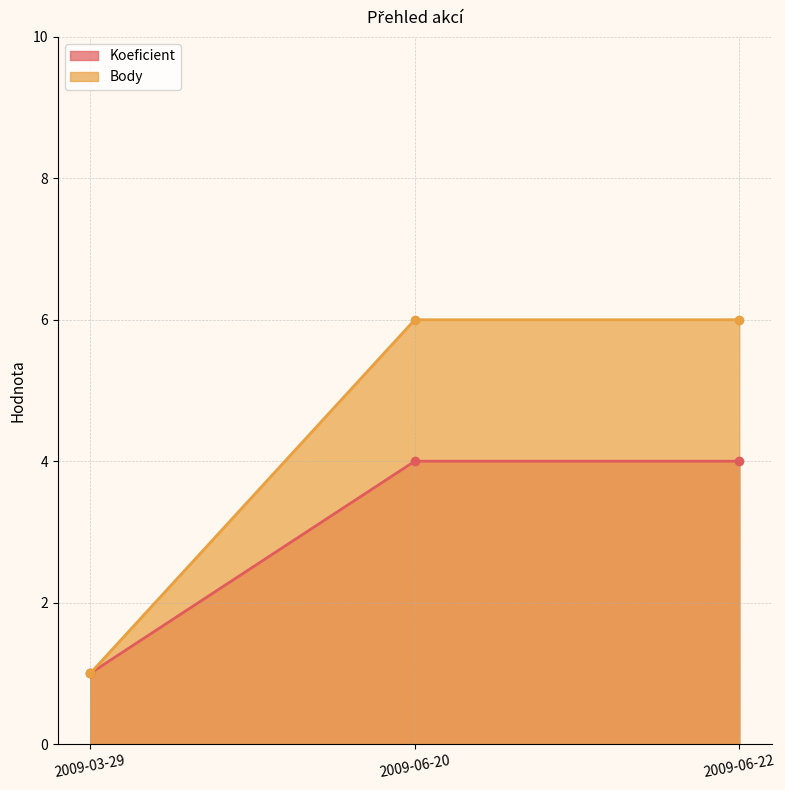

Rank the series at 2009-06-22 from lowest to highest value.

Koeficient, Body